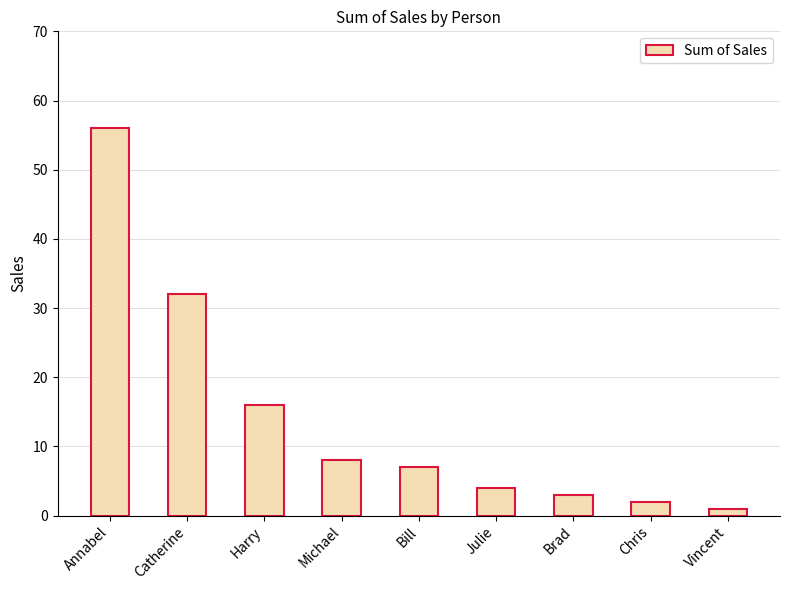

Which label corresponds to the smallest value in the chart?

Vincent